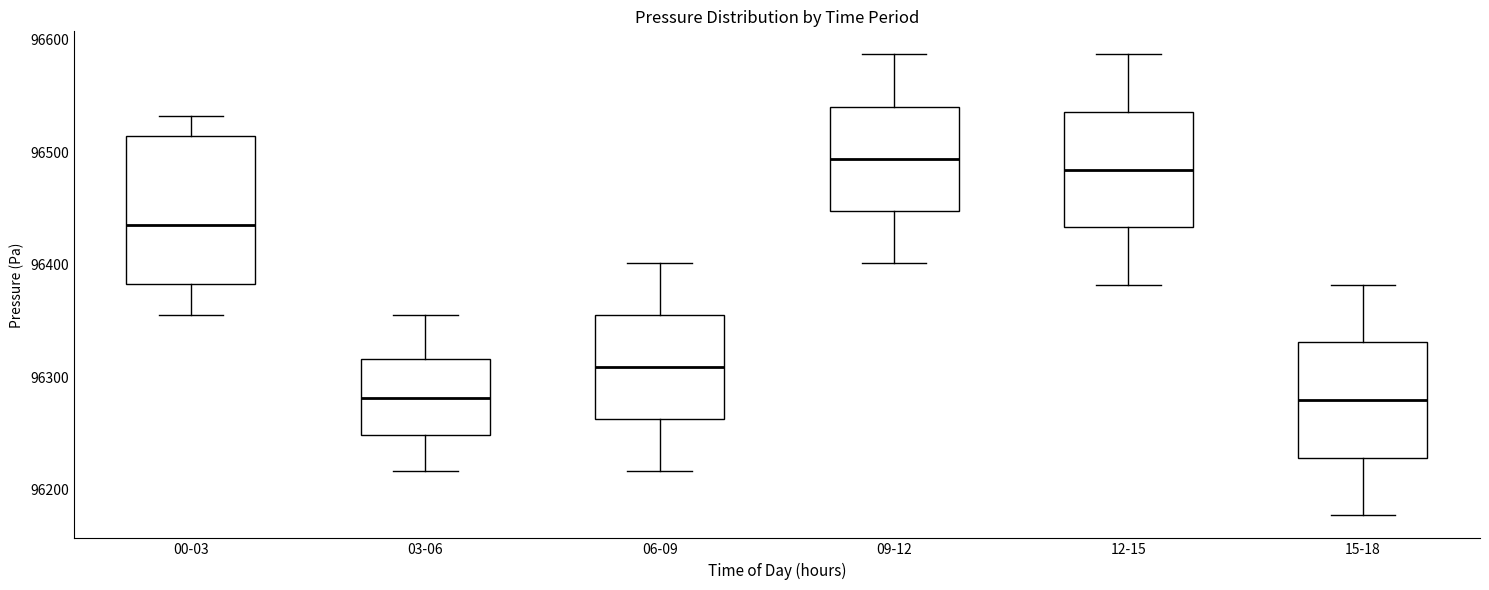

Reading left to right, read every box against the y-axis: the position of its median line, the range the box covers, and the ends of its whiskers. The values are not printed on the chart, so give them approximately, as read against the axis.

00-03: median 96440, box 96380 to 96510, whiskers 96360 to 96530
03-06: median 96280, box 96250 to 96320, whiskers 96220 to 96360
06-09: median 96310, box 96260 to 96360, whiskers 96220 to 96400
09-12: median 96490, box 96450 to 96540, whiskers 96400 to 96590
12-15: median 96480, box 96430 to 96540, whiskers 96380 to 96590
15-18: median 96280, box 96230 to 96330, whiskers 96180 to 96380